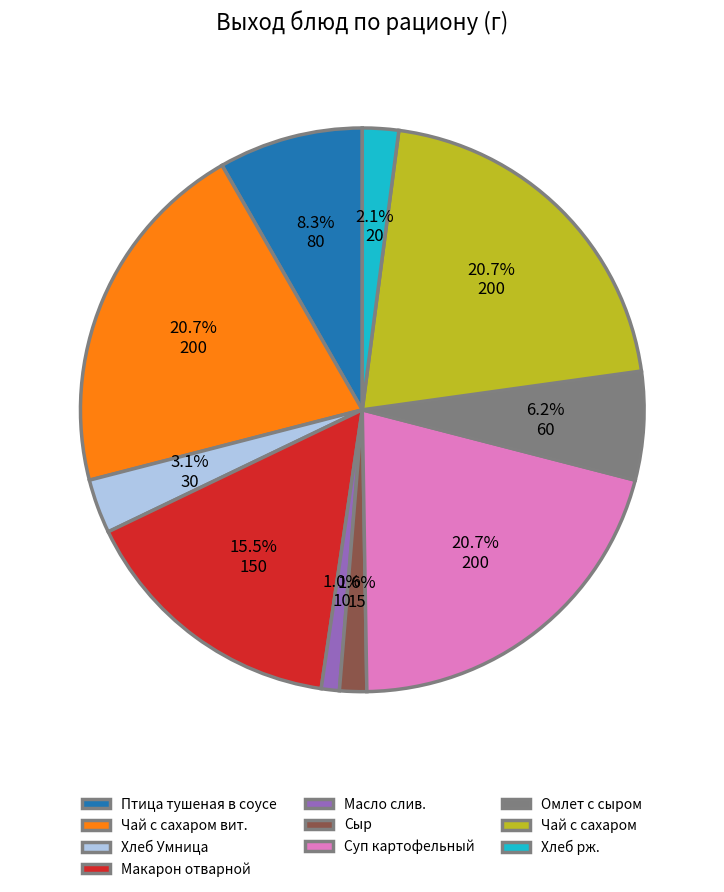

To the nearest percent, what is the difference between the Макарон отварной and Масло слив. slice percentages?

15%